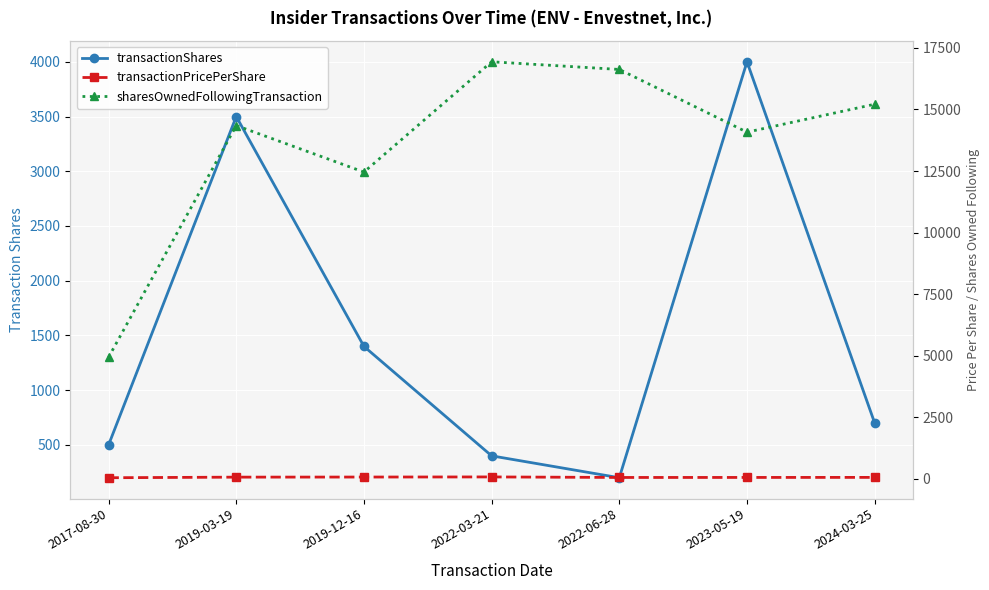

What is the difference between the second highest and minimum values in the sharesOwnedFollowingTransaction series?

11688.0